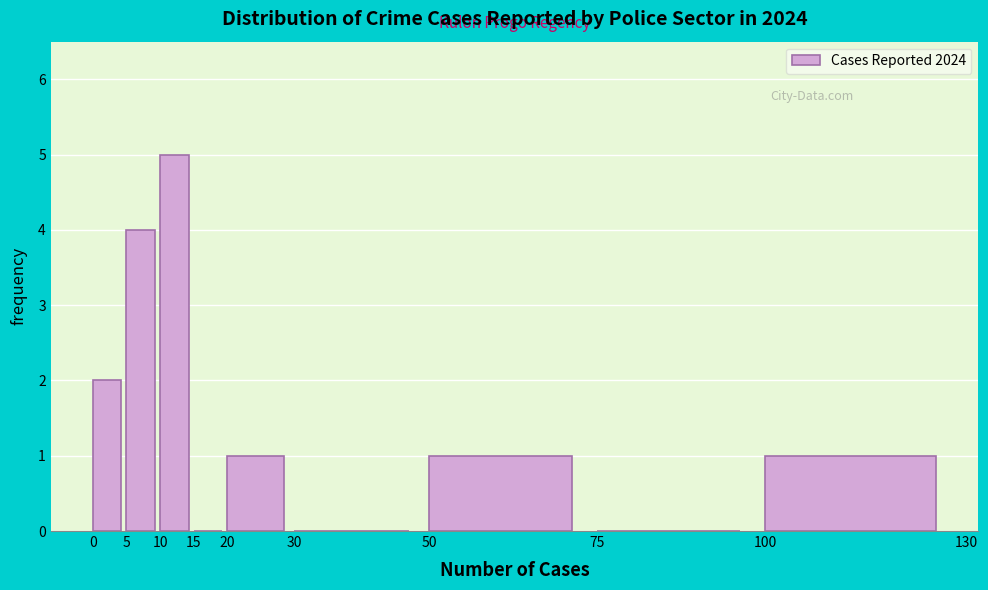

Reading left to right, transcribe this chart: for each bar, give the range it covers on the x-axis and its height. The values are not printed on the chart, so give them approximately, as read against the axis.

0 to 5: 2
5 to 10: 4
10 to 15: 5
15 to 20: 0
20 to 30: 1
30 to 50: 0
50 to 75: 1
75 to 100: 0
100 to 130: 1